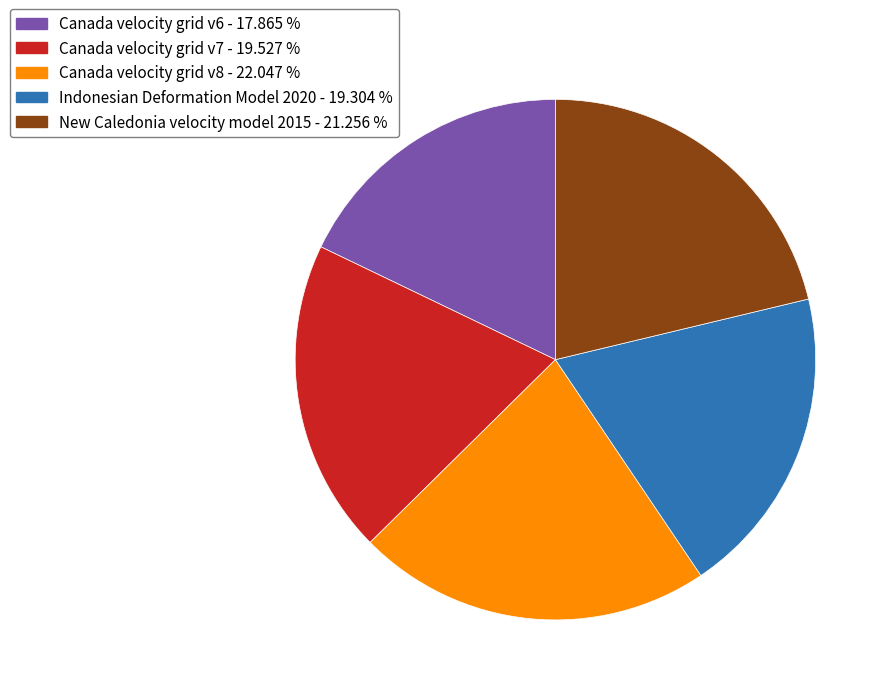

Which slice is the smallest?

Canada velocity grid v6